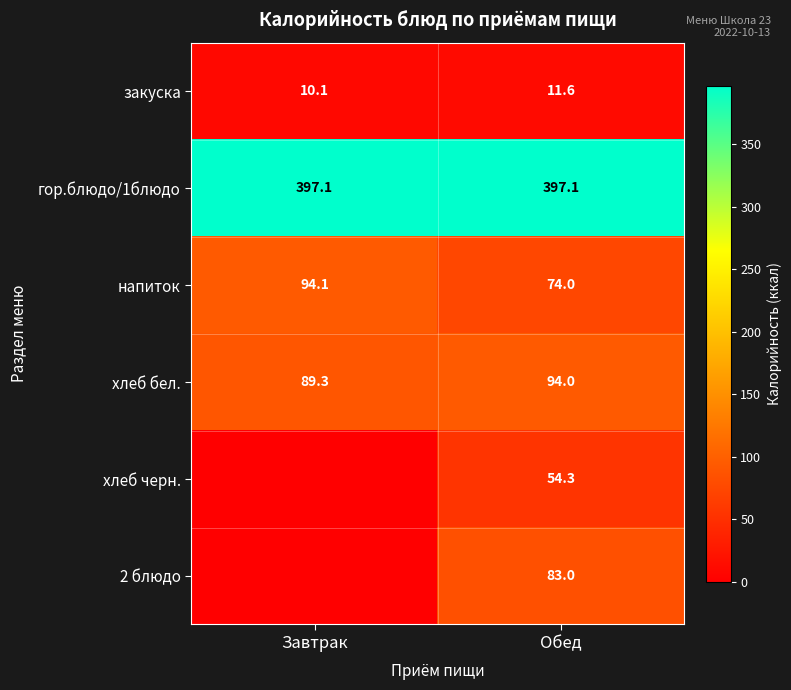

At which label does напиток reach its peak?

Завтрак